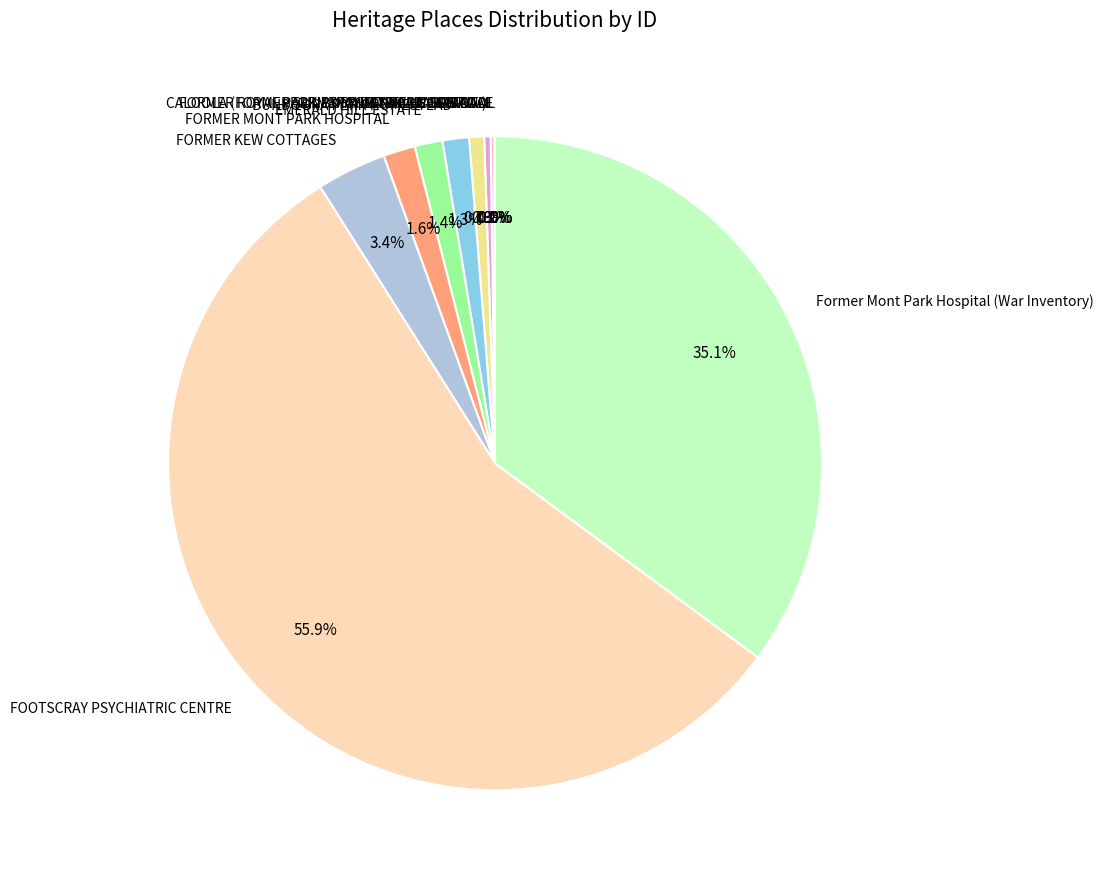

What portion of the pie excludes BUNDOORA PARK HOMESTEAD?

98.7%